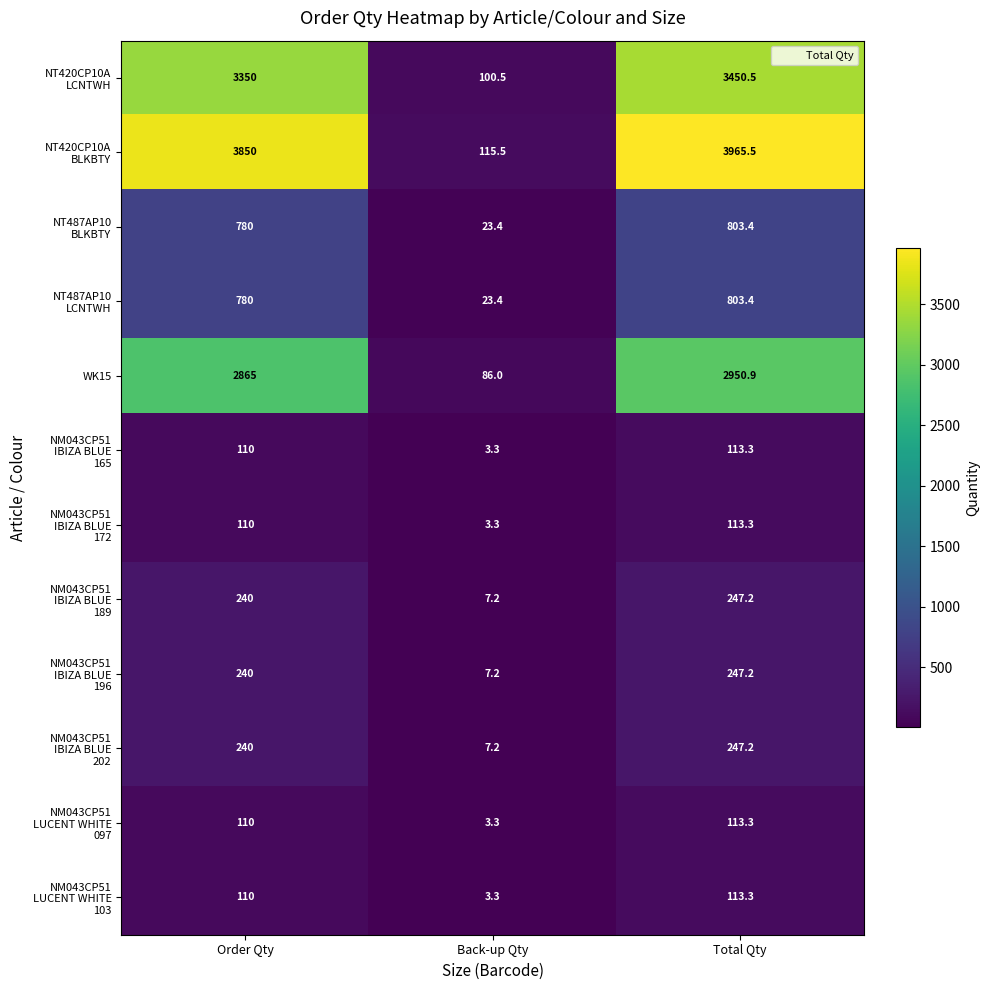

Is it true that WK15 equals 129.2 at Back-up Qty?

False